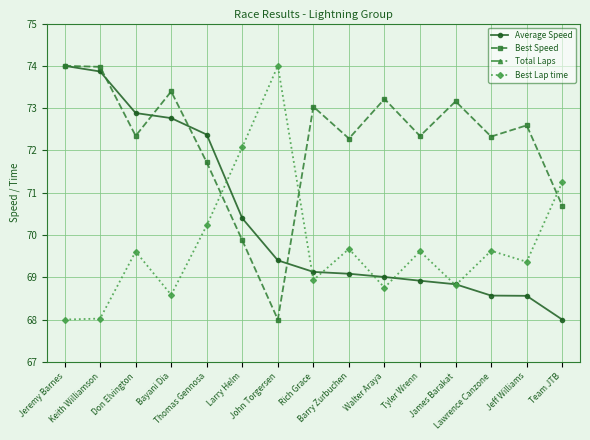

How many distinct data groups are displayed?

4